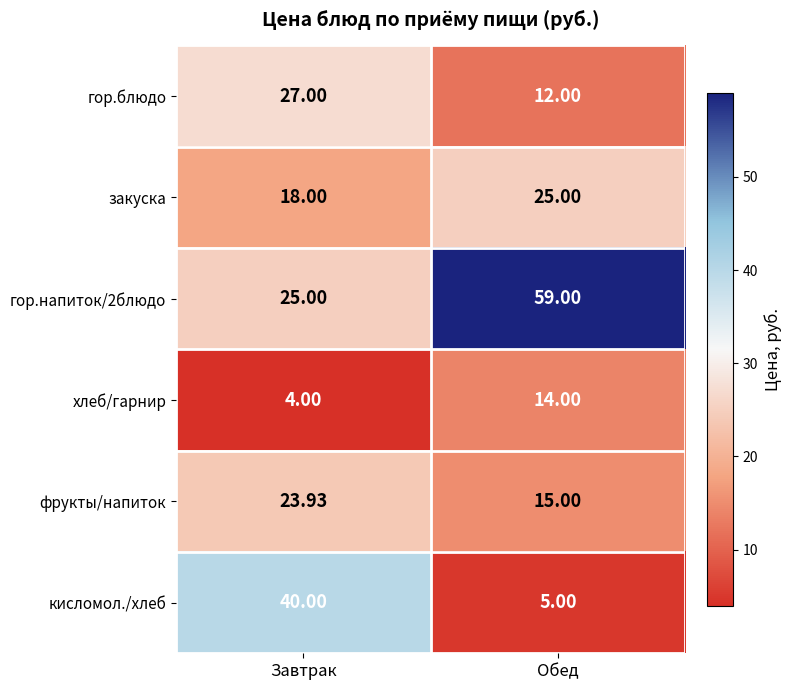

How many data points in закуска are less than 25?

1